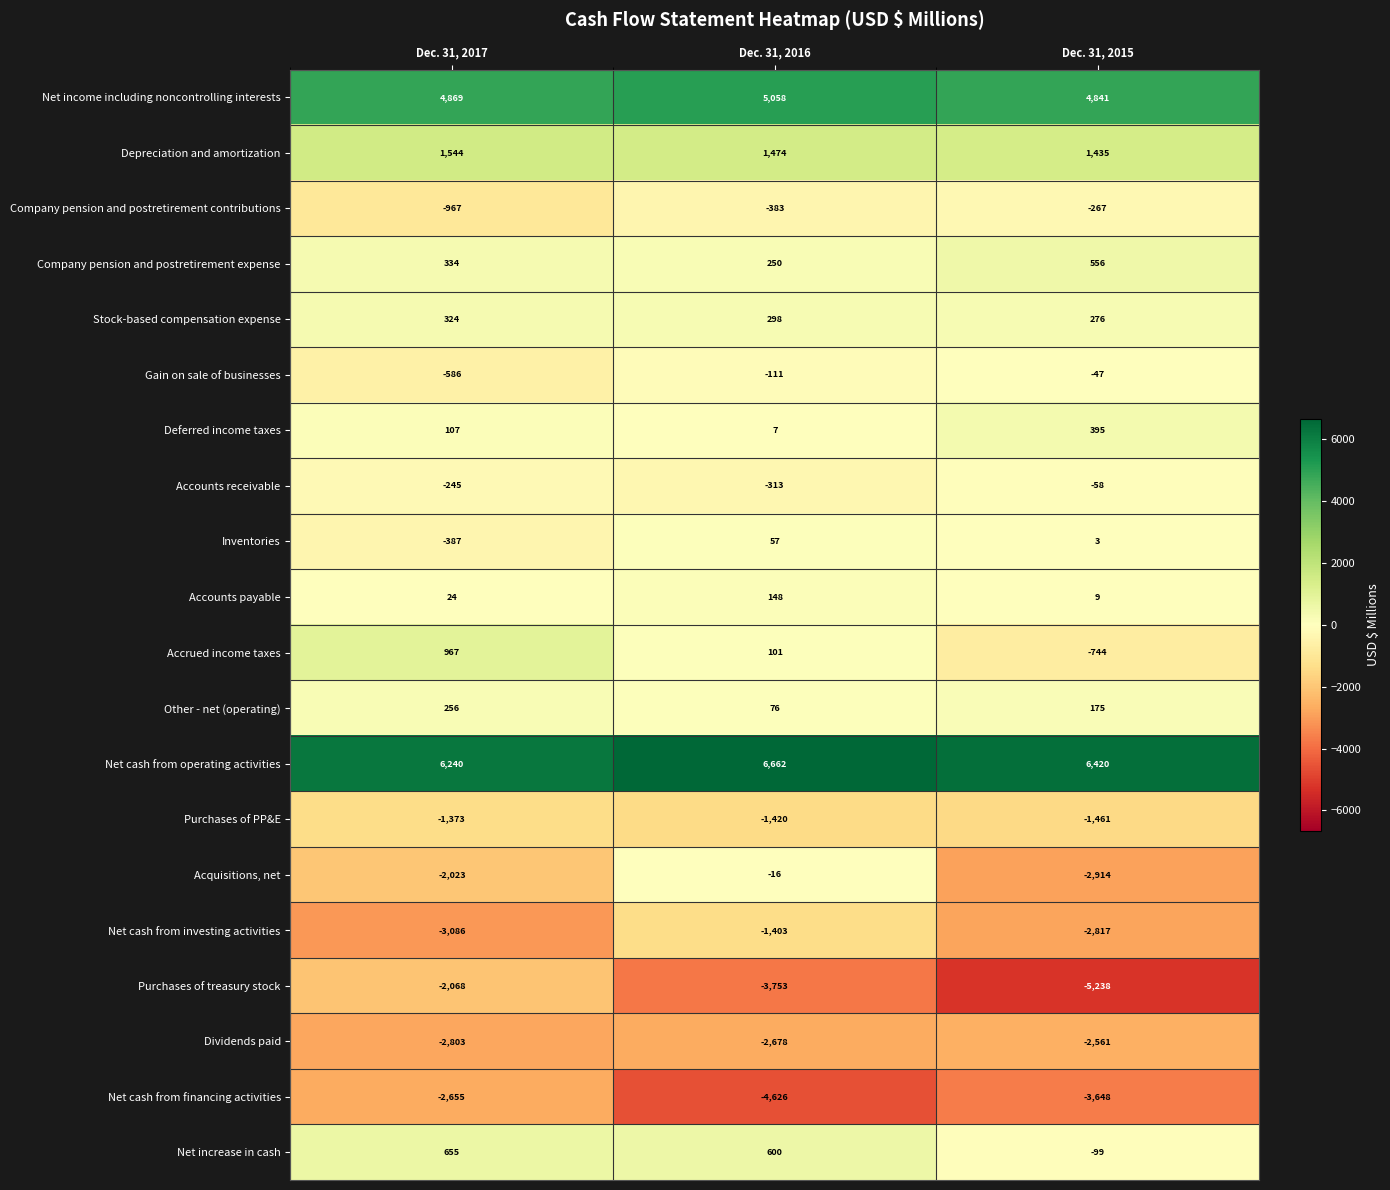

What is the sum of all Depreciation and amortization values?

4453